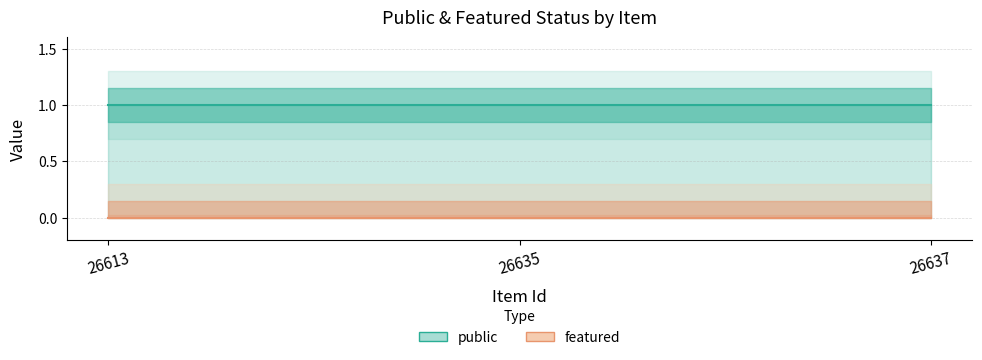

Which series has the widest spread of values?

public